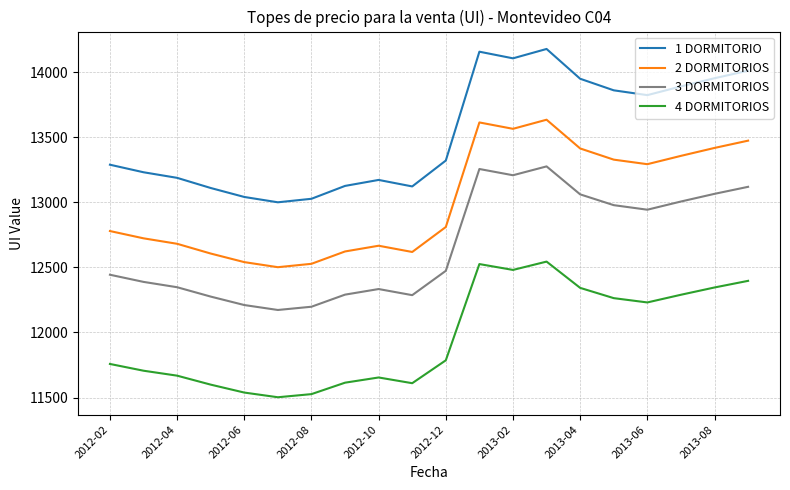

What is the difference between the maximum and minimum values in the 1 DORMITORIO series?

1179